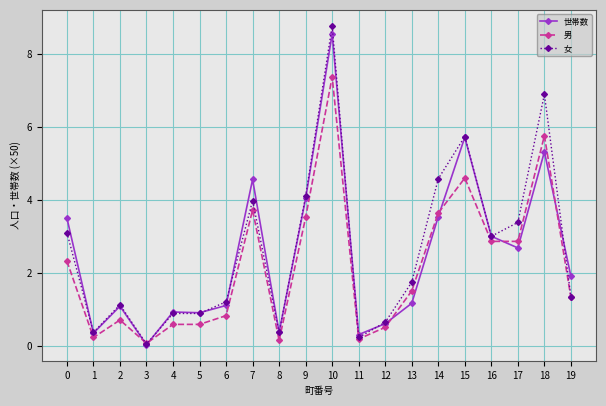

At which category does the chart reach its peak across all series?

10